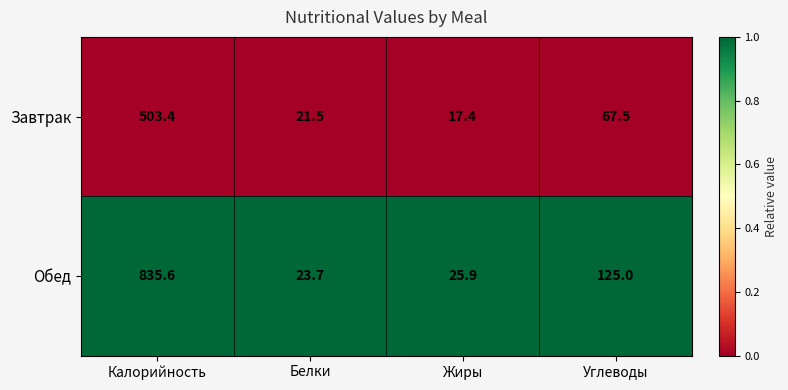

At which label is Завтрак closest to 260?

Углеводы